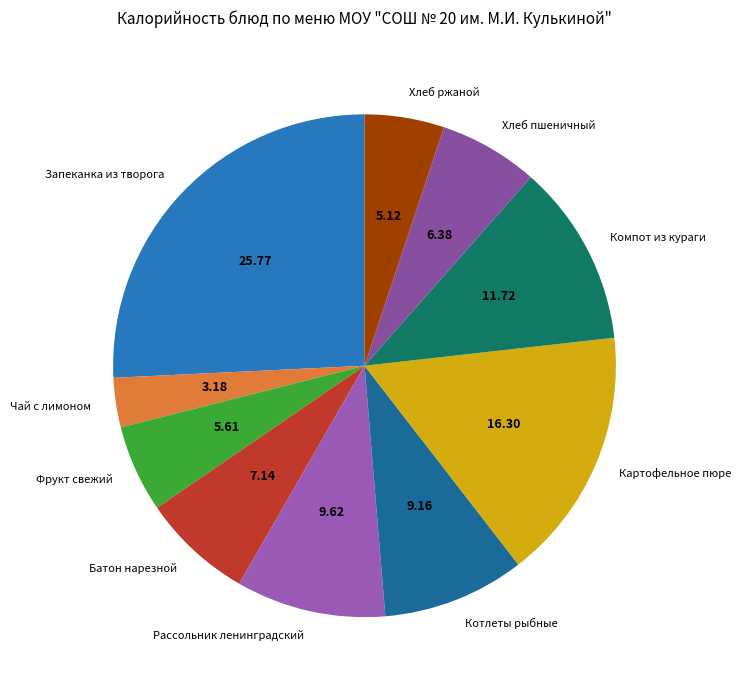

Does any single category account for the majority?

No